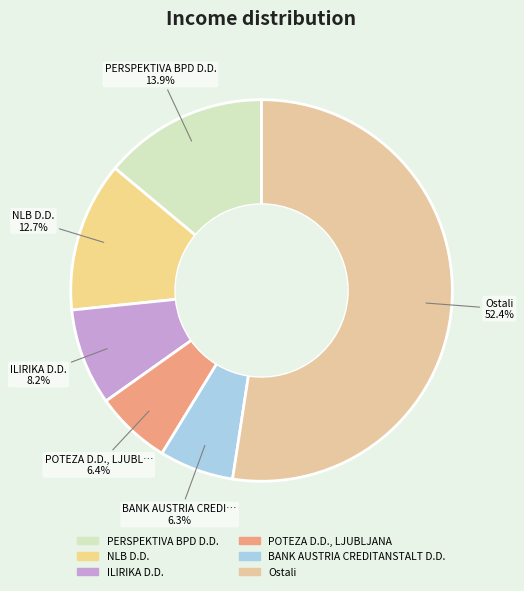

What is the change in value from PERSPEKTIVA BPD D.D. to NLB D.D.?

-574408670.7